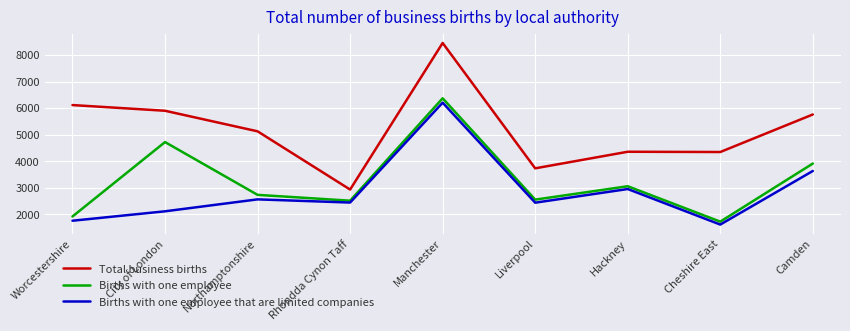

At which label does Total business births reach its peak?

Manchester